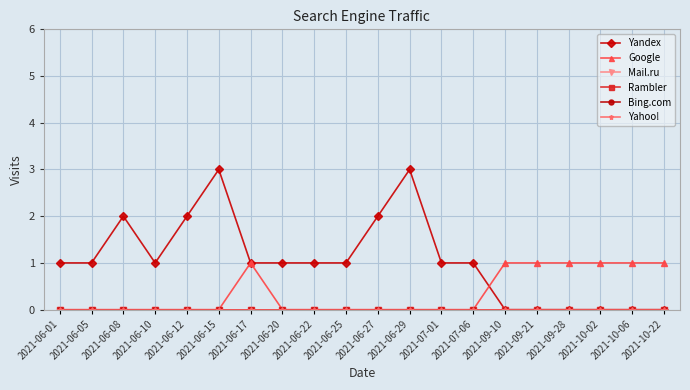

Which series has the largest range (max minus min)?

Yandex